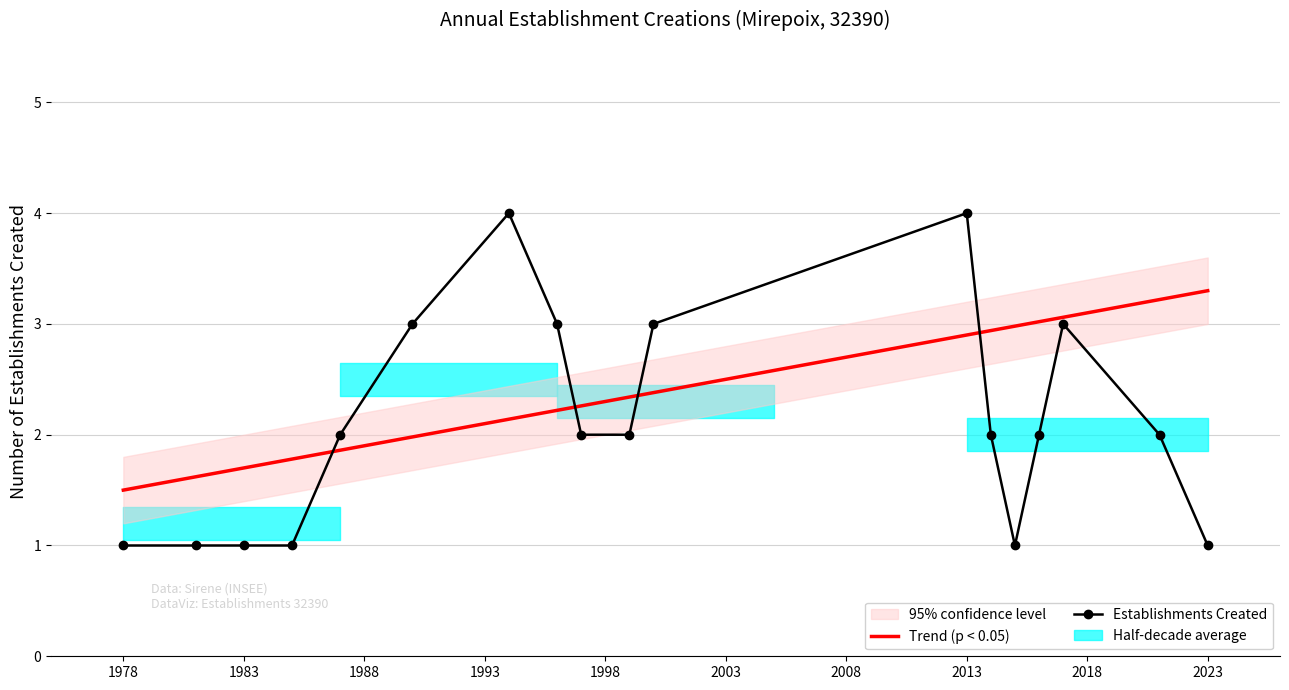

What is the difference between the second highest and second lowest values in the Trend (p < 0.05) series?

1.6